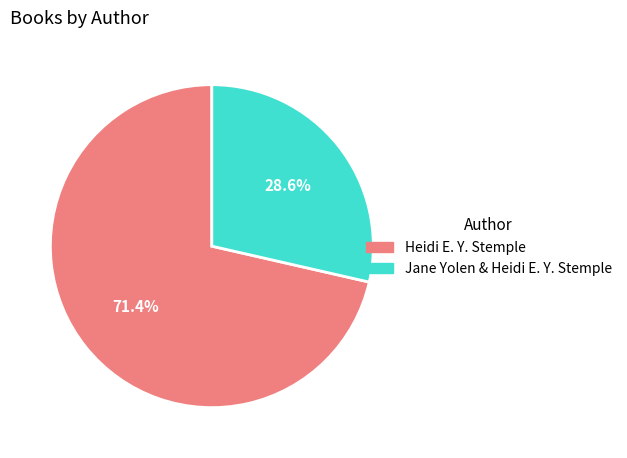

What is the largest slice in the pie chart?

Heidi E. Y. Stemple